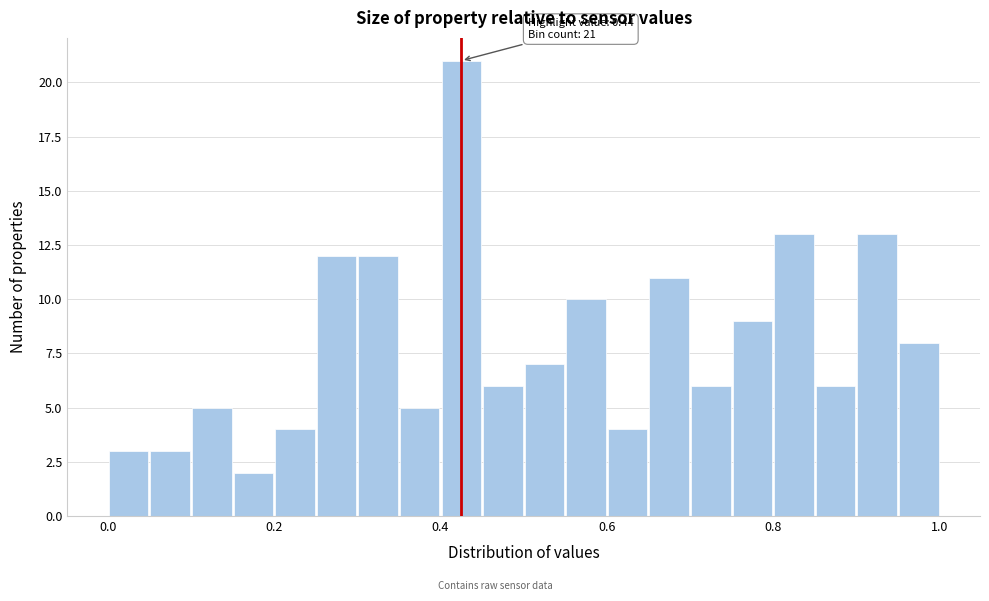

Around what value on the x-axis is the tallest bar? Give the approximate position of its centre, as read against the axis.

0.42